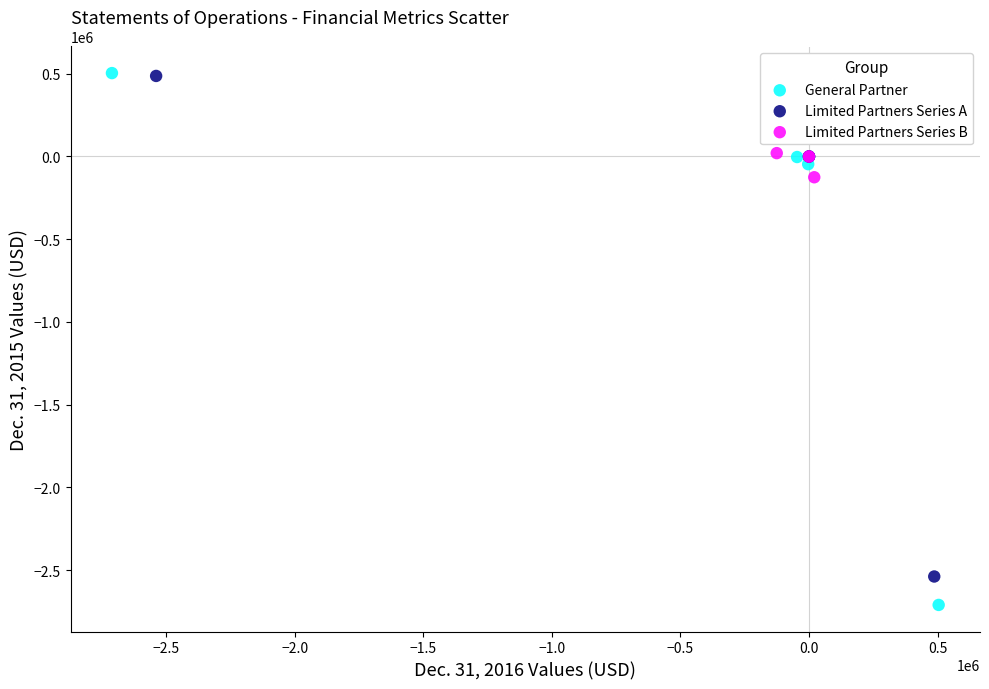

Which series has the largest Y range (max minus min)?

General Partner